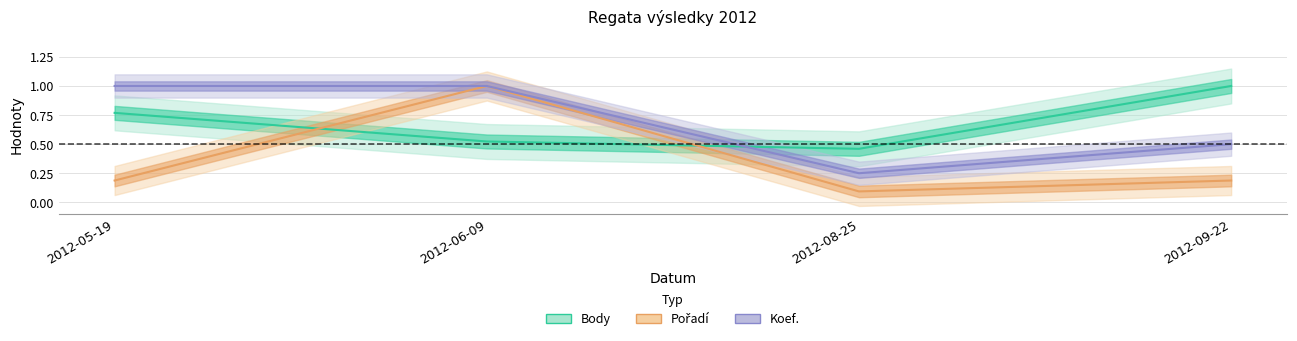

True or false: CTL and Koef. intersect in this chart.

False